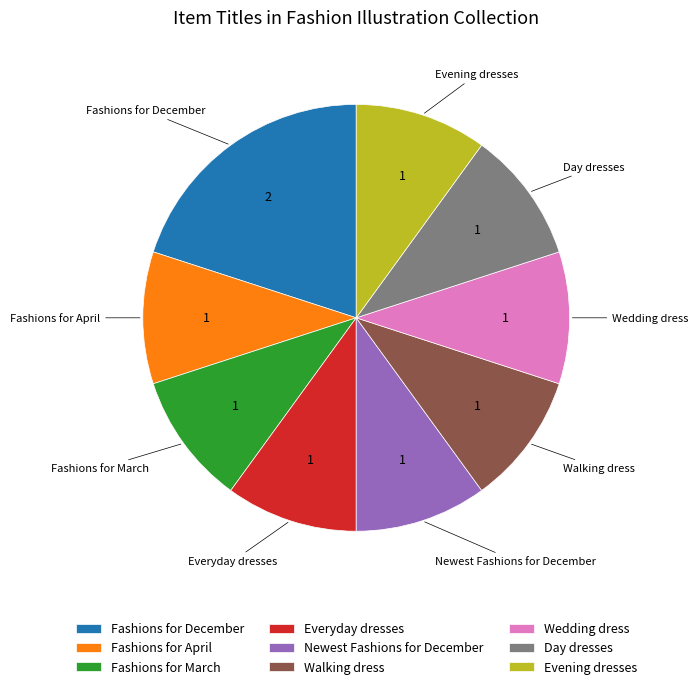

What is the largest slice in the pie chart?

Fashions for December